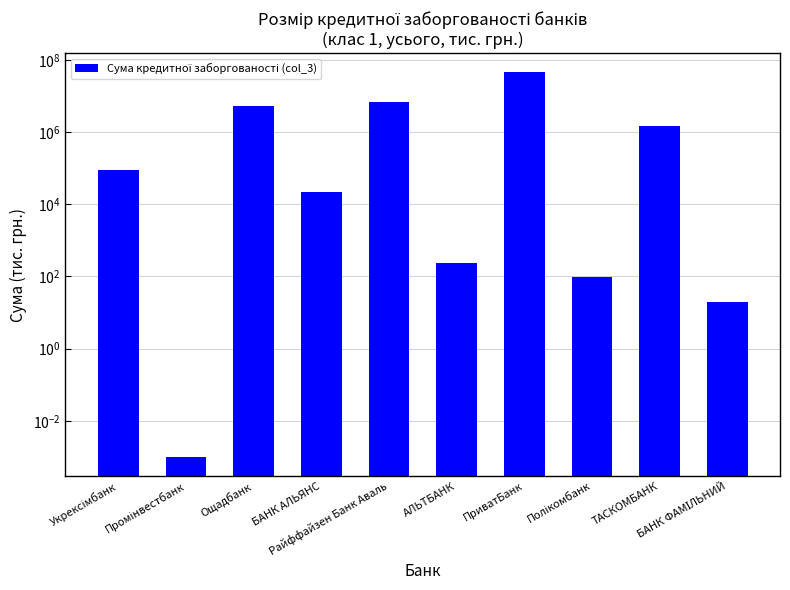

What is the value of the 10th bar from the left?

19.5